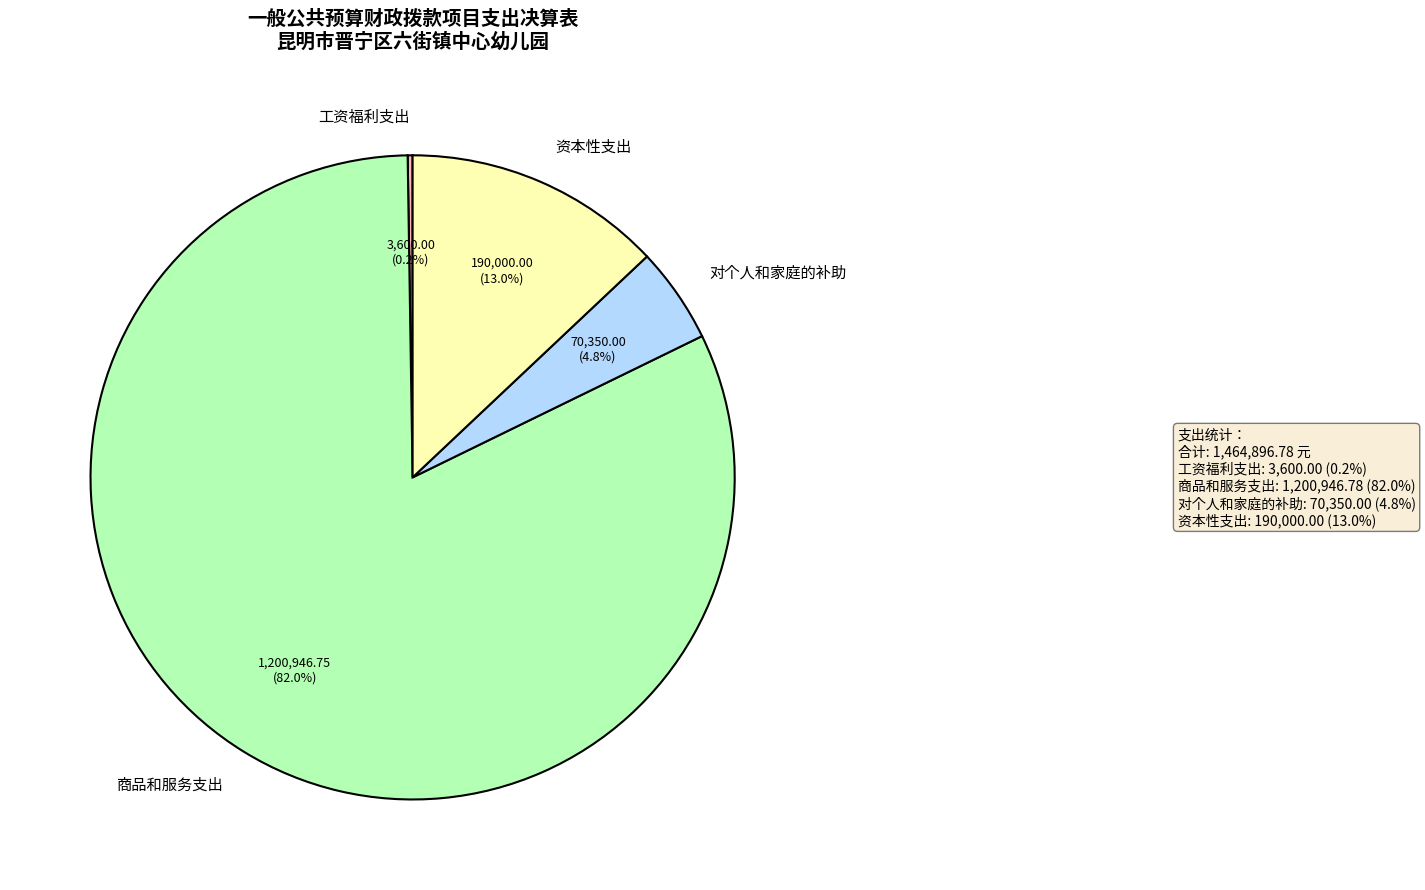

What is the ratio of the value at 资本性支出 to the value at 对个人和家庭的补助?

2.7